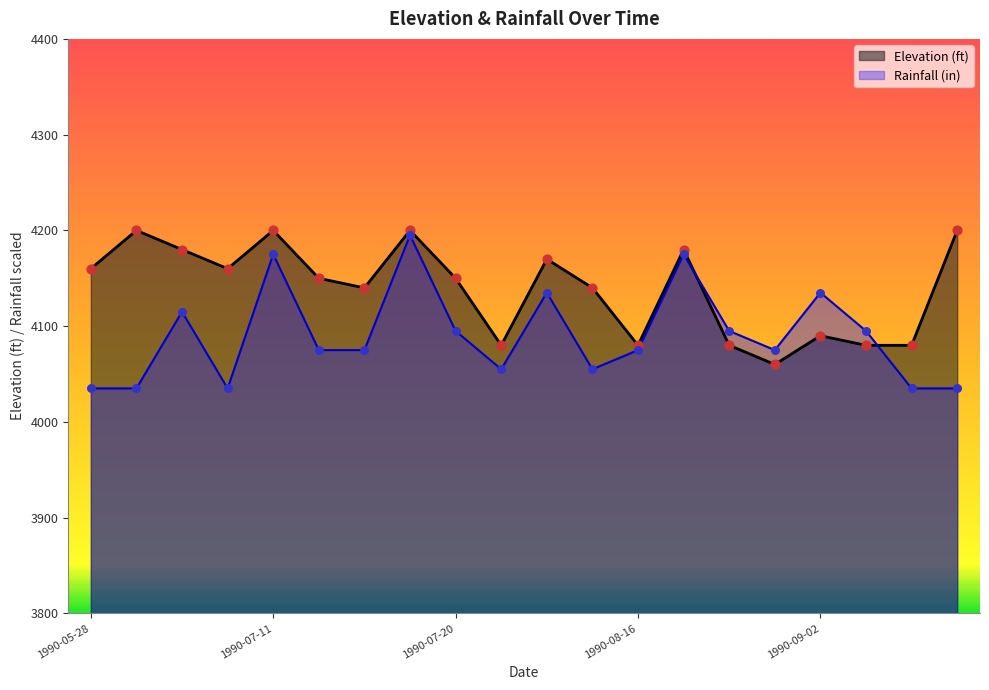

Which series contains the highest Y value?

Elevation (ft)